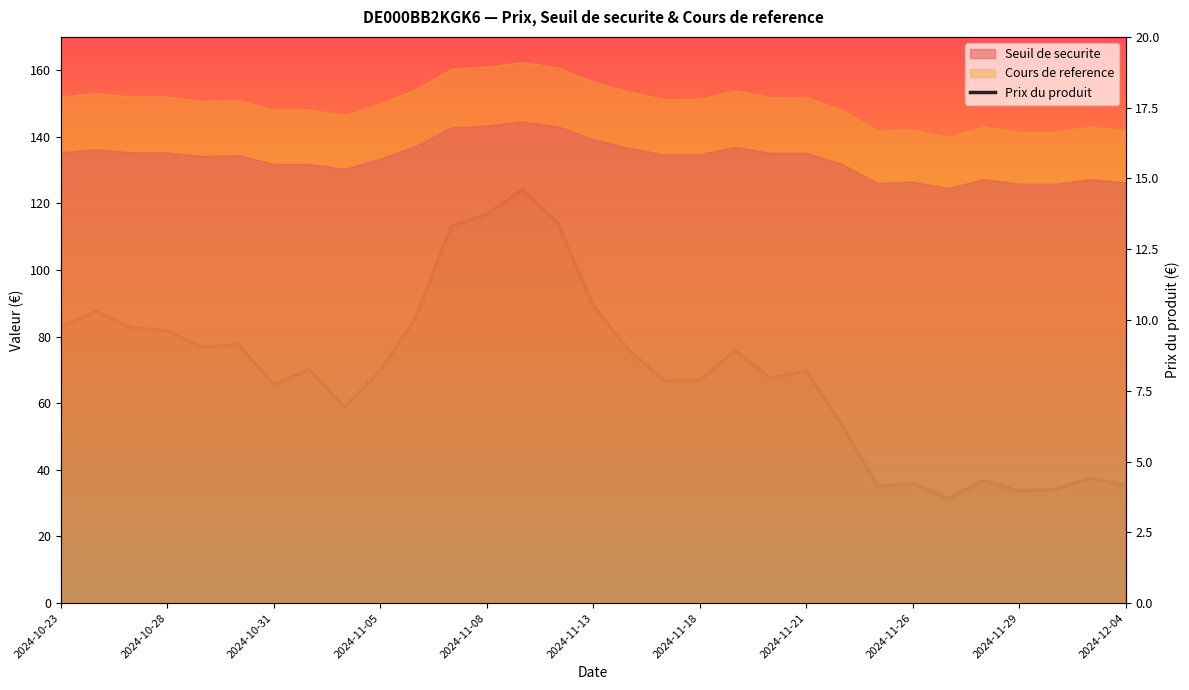

Which has a higher value, 13 or 2024-12-04?

13